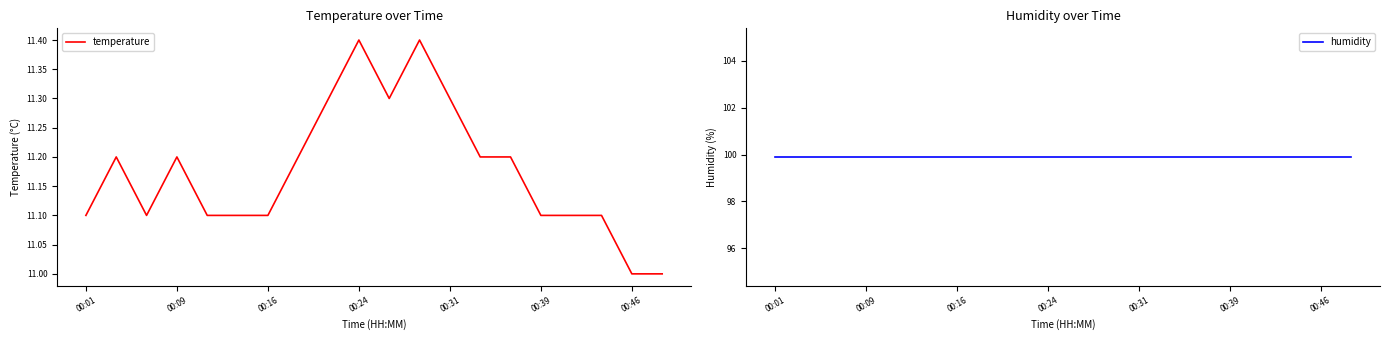

Is it true that temperature equals 11.2 at 00:09?

True